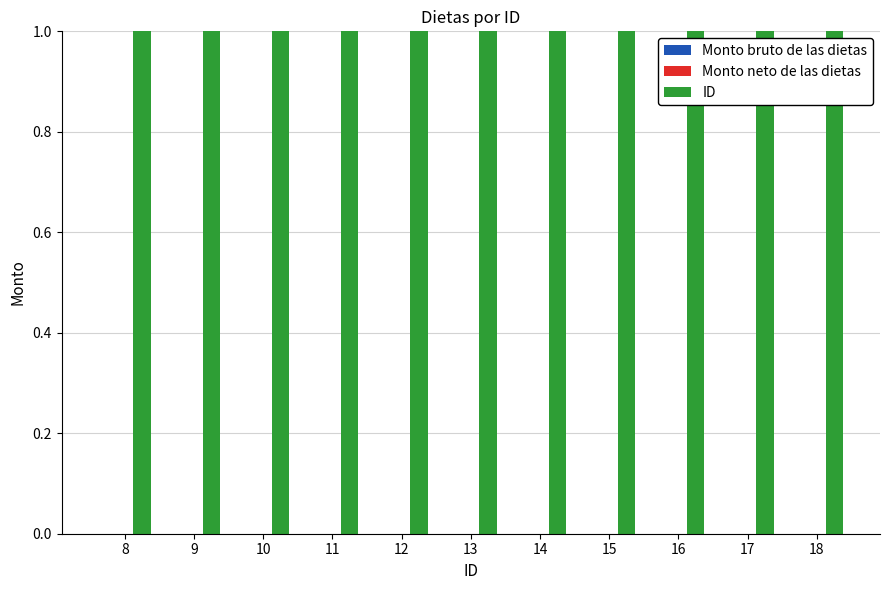

Is the value of Monto neto de las dietas at 17 greater than the value of ID at 14?

No